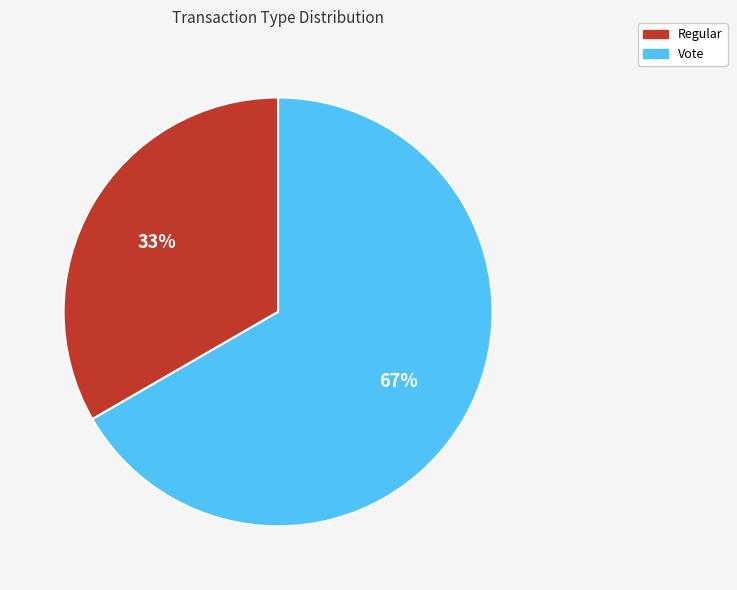

True or false: Vote accounts for 67% of the total.

True